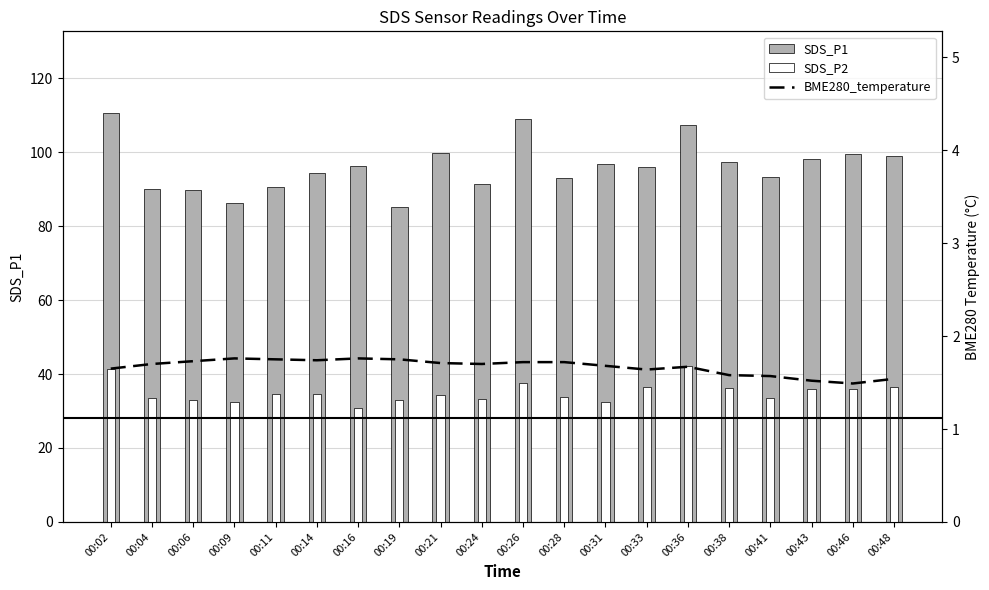

At which label does SDS_P1 first exceed 96?

00:02